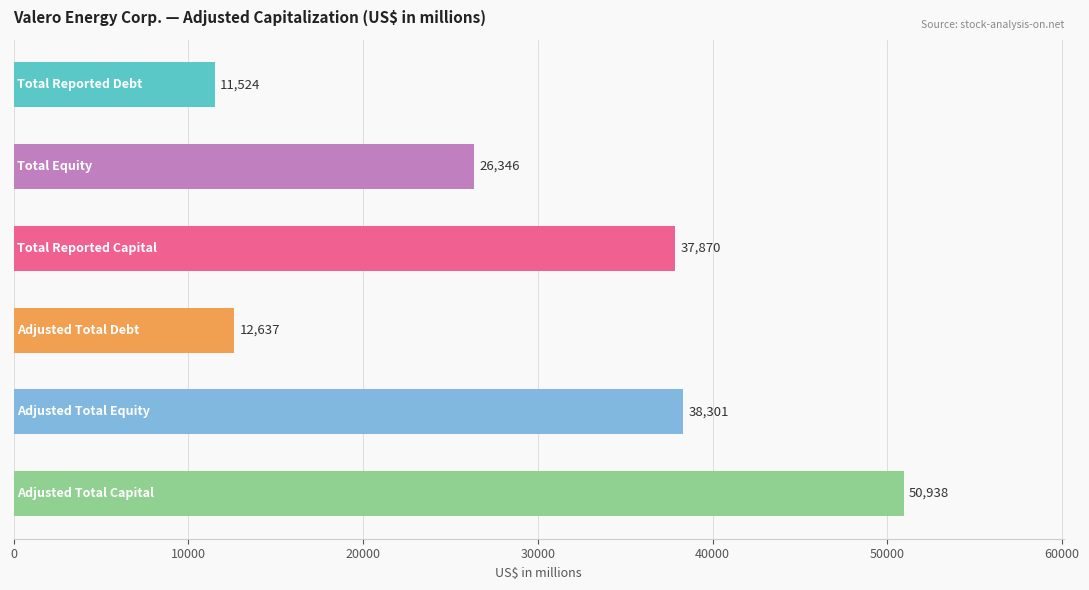

What is the value of the 1st bar from the top?

11524